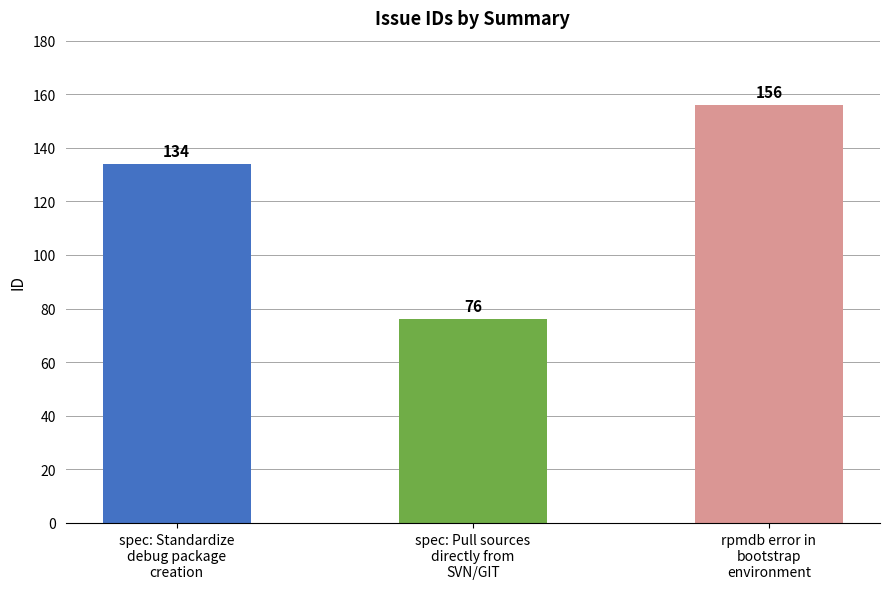

Which label corresponds to the smallest value in the chart?

spec: Pull sources
directly from
SVN/GIT